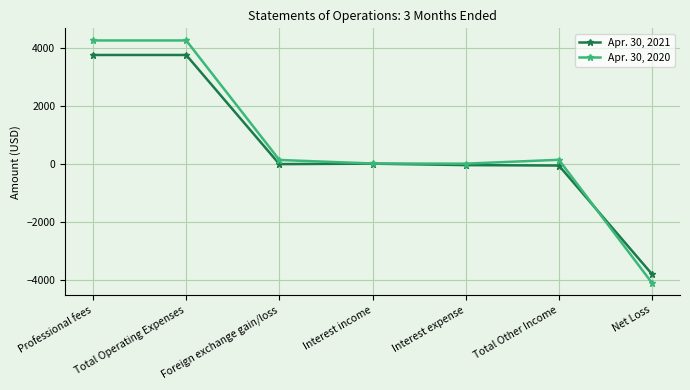

Rank the series at Total Operating Expenses from highest to lowest value.

Apr. 30, 2020, Apr. 30, 2021